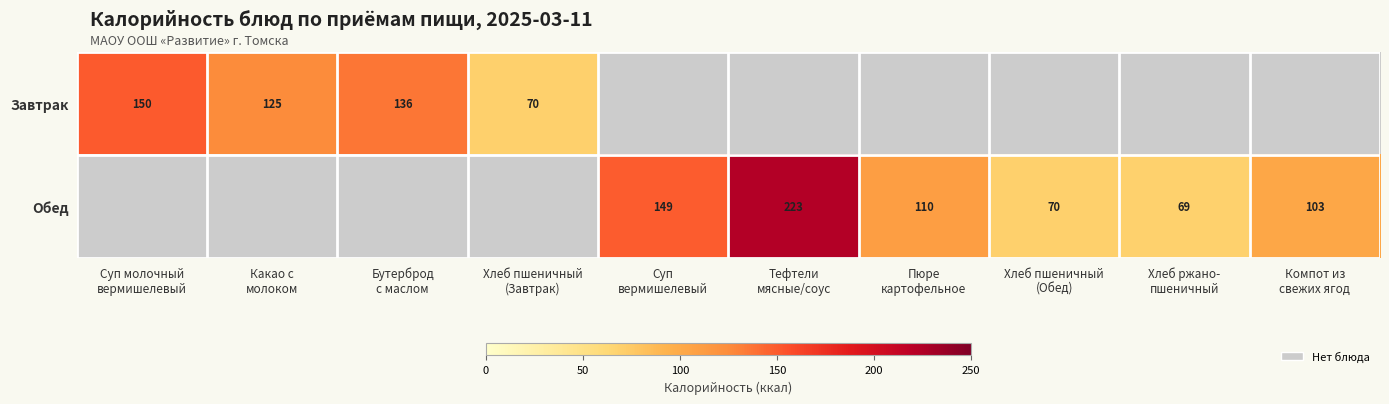

List the series in order of their overall mean, lowest first.

Завтрак, Обед